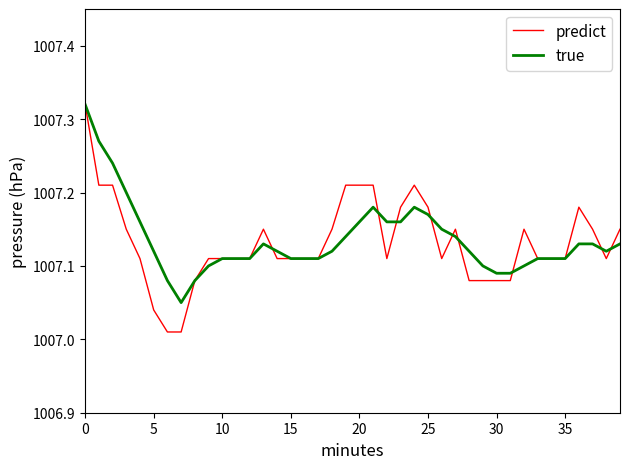

Which series has the widest spread of values?

predict